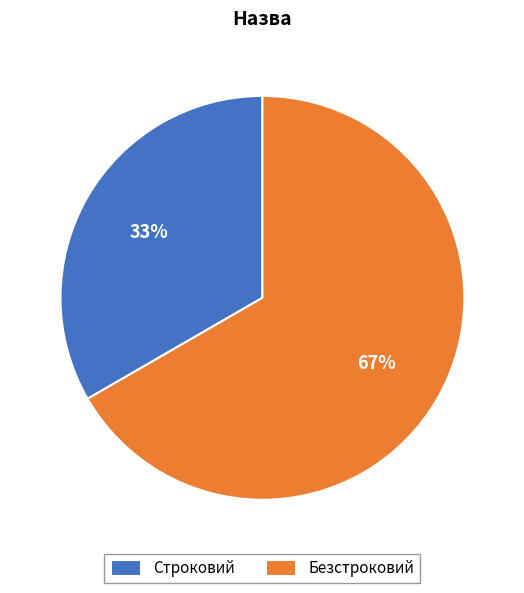

Does Безстроковий account for over 50% of the chart?

Yes